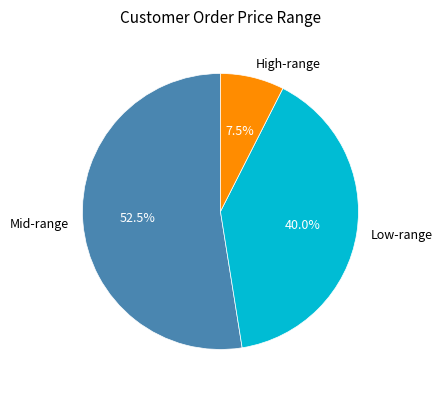

Is there any slice that represents more than half of the pie?

Yes